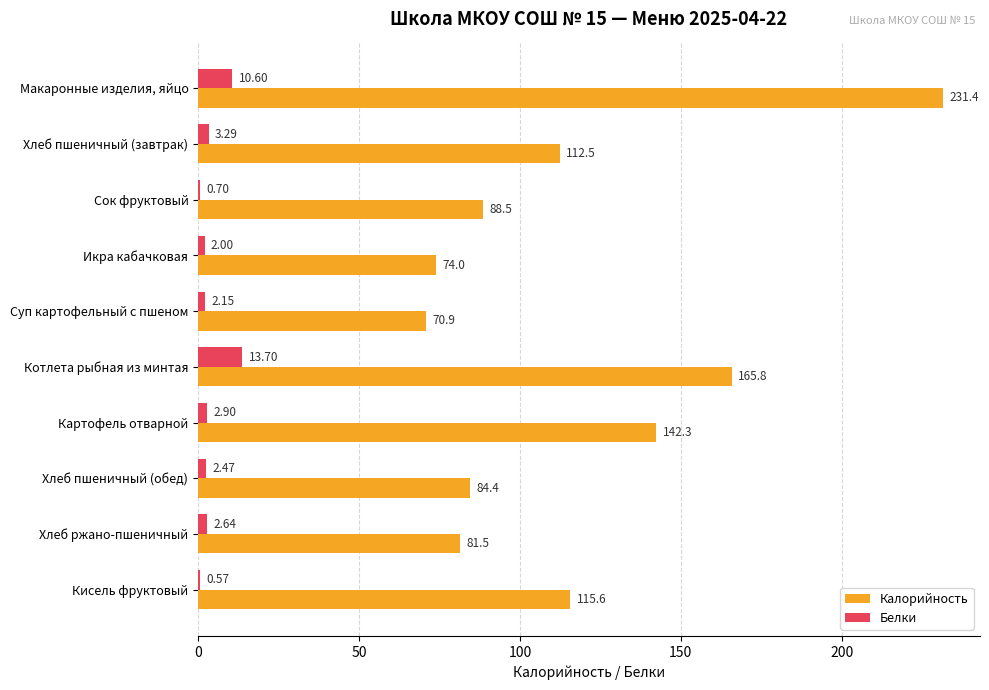

Which category has the highest value across all series?

Макаронные изделия, яйцо